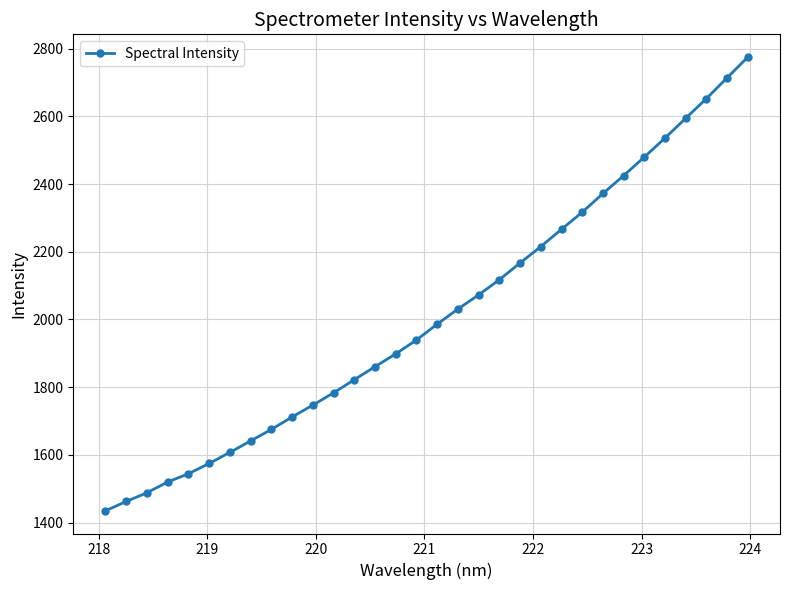

What is the average value?

2013.6